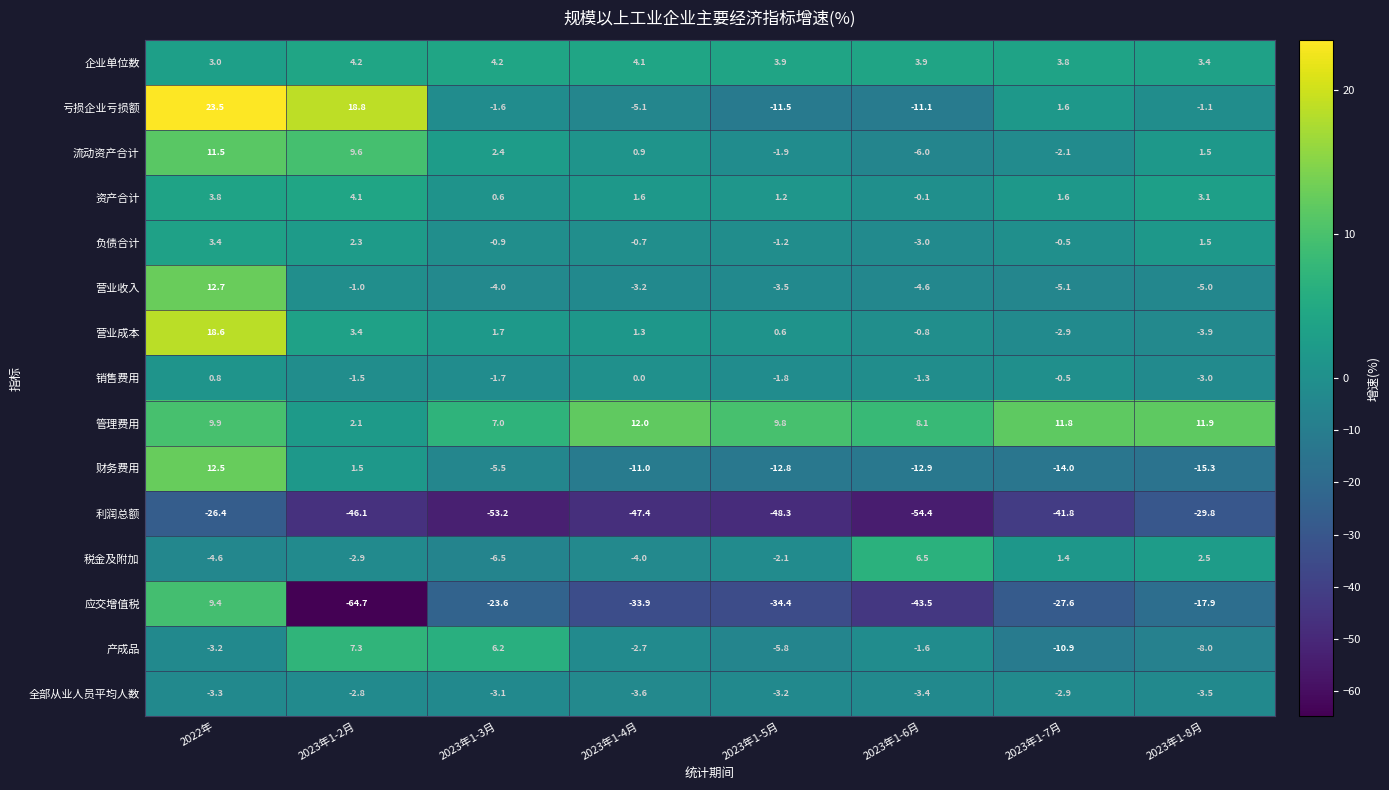

The 利润总额 series shows -47.4 at 2023年1-4月. True or false?

True